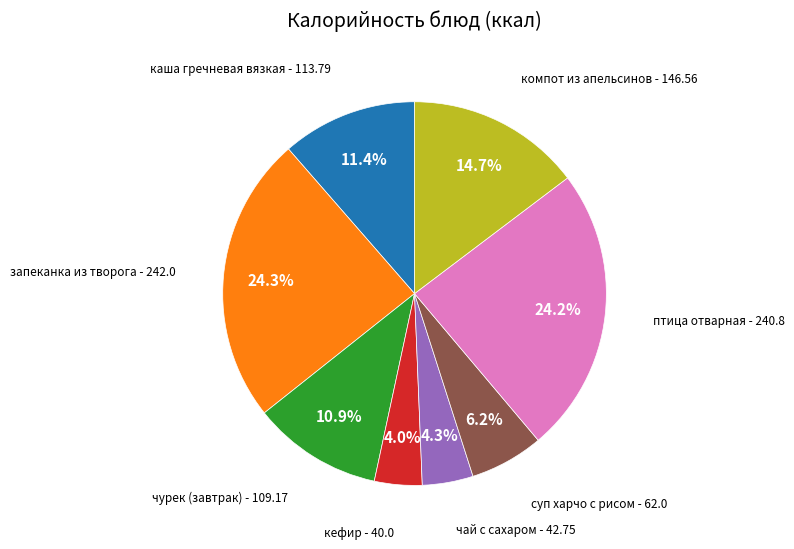

Is there any slice that represents more than half of the pie?

No